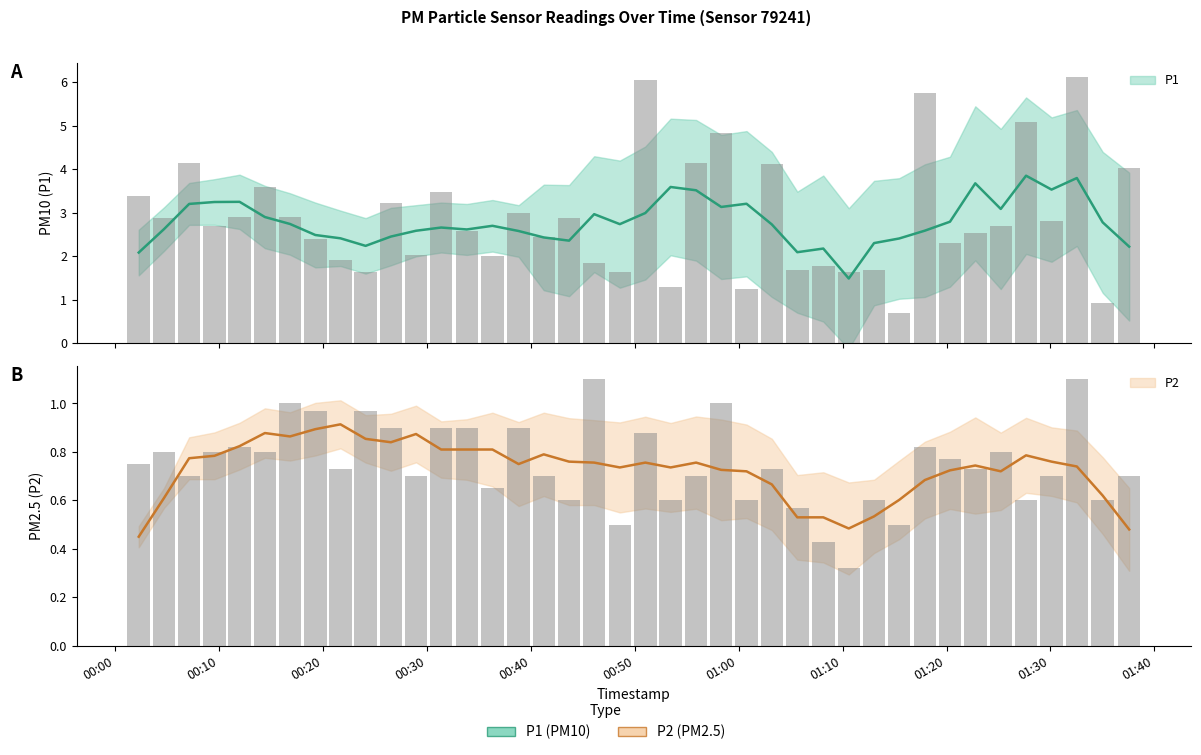

What is the difference between the maximum and minimum values in the P2 series?

0.8